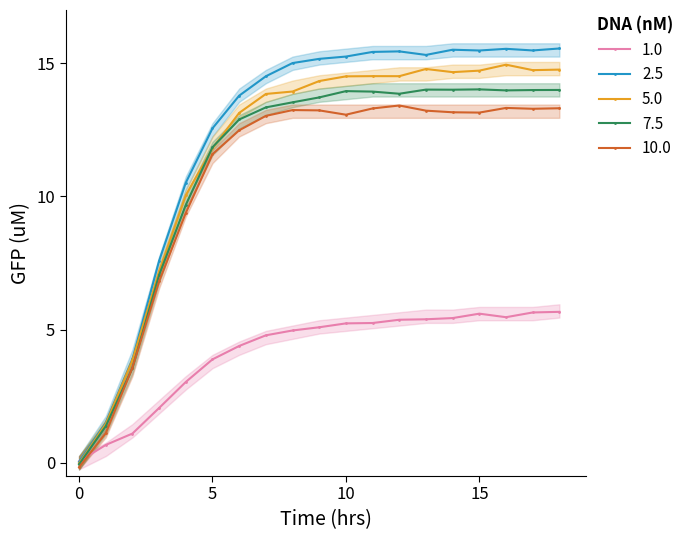

Reading left to right, what are all the values shown in this chart?

1.0: 0.0	0.7	1.1	2.1	3.0	3.9	4.4	4.8	5.0	5.1	5.2	5.2	5.4	5.4	5.4	5.6	5.5	5.6	5.7
2.5: 0.0	1.5	3.9	7.6	10.5	12.6	13.8	14.5	15.0	15.2	15.3	15.4	15.4	15.3	15.5	15.5	15.5	15.5	15.6
5.0: -0.0	1.5	3.8	7.2	10.0	11.8	13.1	13.8	13.9	14.3	14.5	14.5	14.5	14.8	14.7	14.7	14.9	14.7	14.8
7.5: -0.1	1.4	3.6	7.0	9.7	11.8	12.9	13.3	13.5	13.7	14.0	13.9	13.9	14.0	14.0	14.0	14.0	14.0	14.0
10.0: -0.2	1.1	3.6	6.8	9.4	11.6	12.5	13.0	13.2	13.2	13.1	13.3	13.4	13.2	13.2	13.1	13.3	13.3	13.3